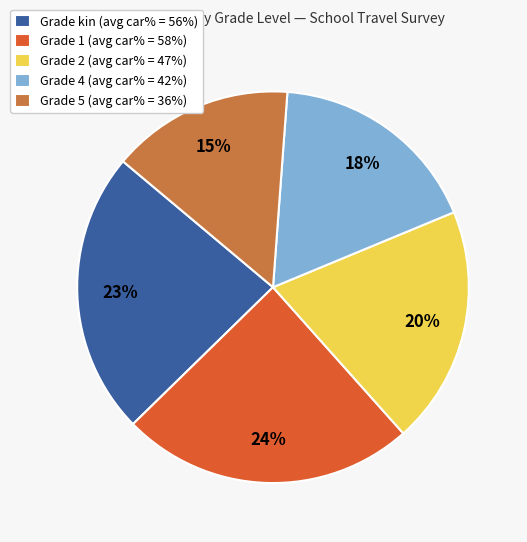

True or false: Grade 4 (avg car% = 42%) accounts for 18% of the total.

True